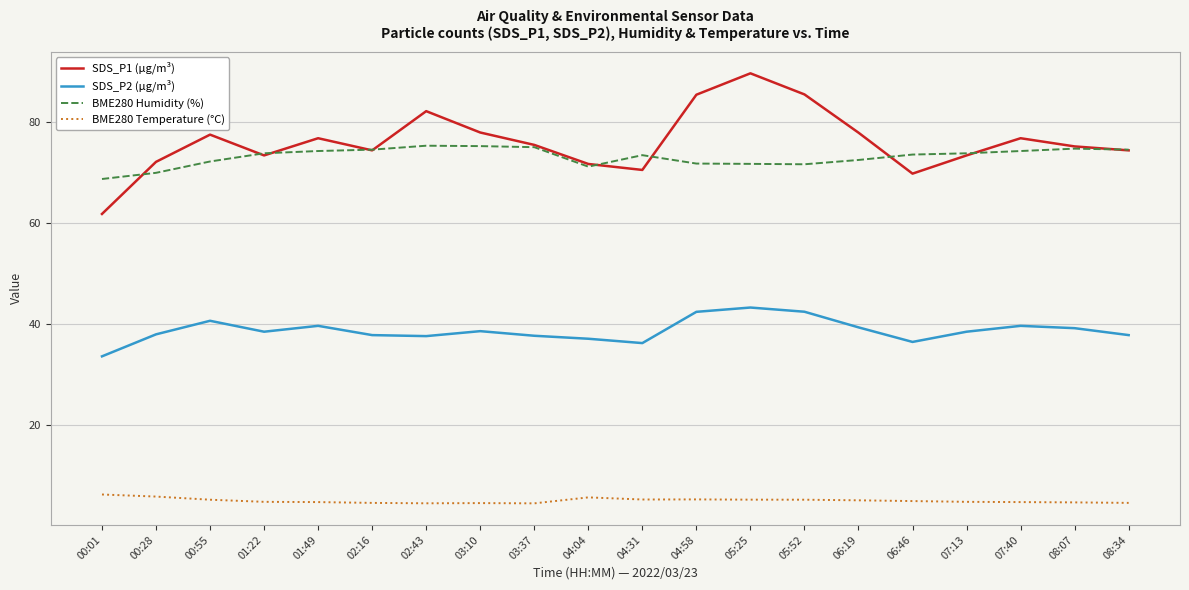

True or false: BME280 Temperature (°C) and SDS_P1 (µg/m³) cross at least once.

False